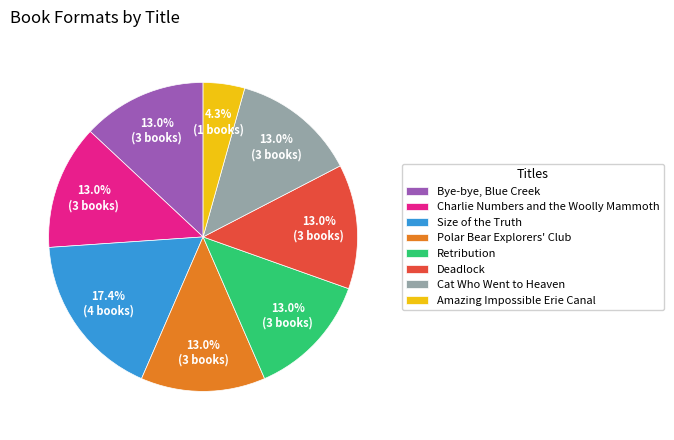

Does Retribution represent more than half of the total?

No